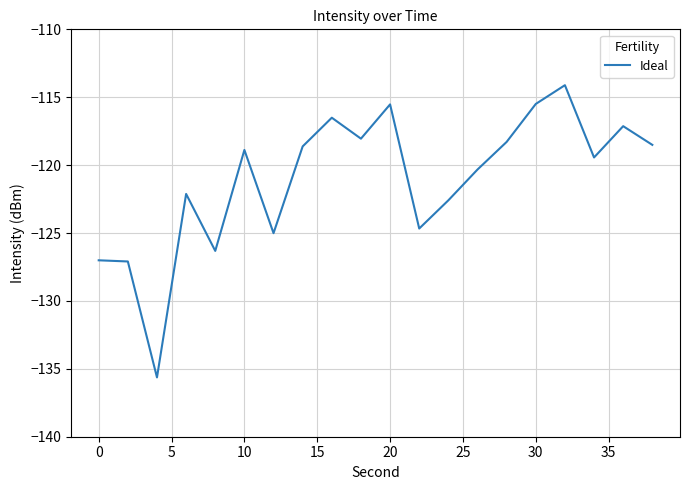

What is the difference between the maximum and second lowest values?

13.0